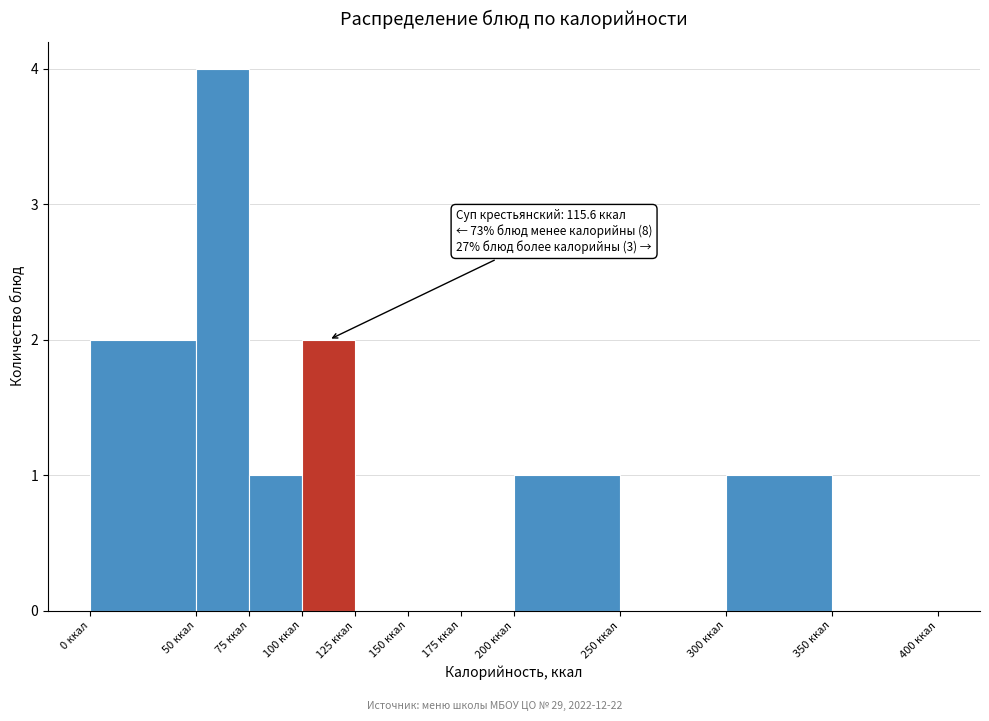

Over which range of the x-axis is the bar tallest?

50 to 75